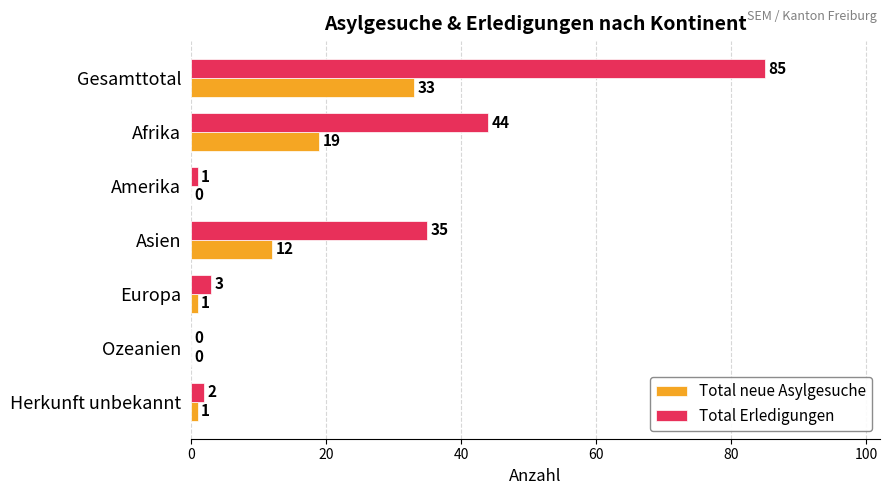

Which series has the largest total across all categories?

Total Erledigungen